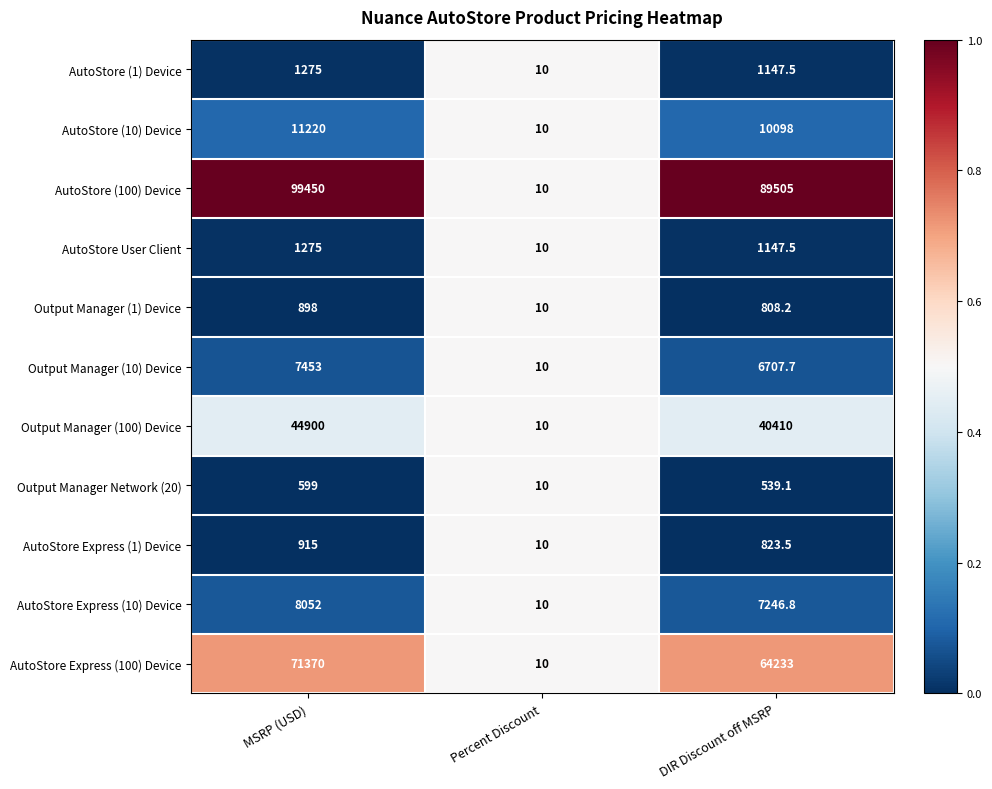

The value of AutoStore Express (100) Device at Percent Discount is 10.0. True or false?

True